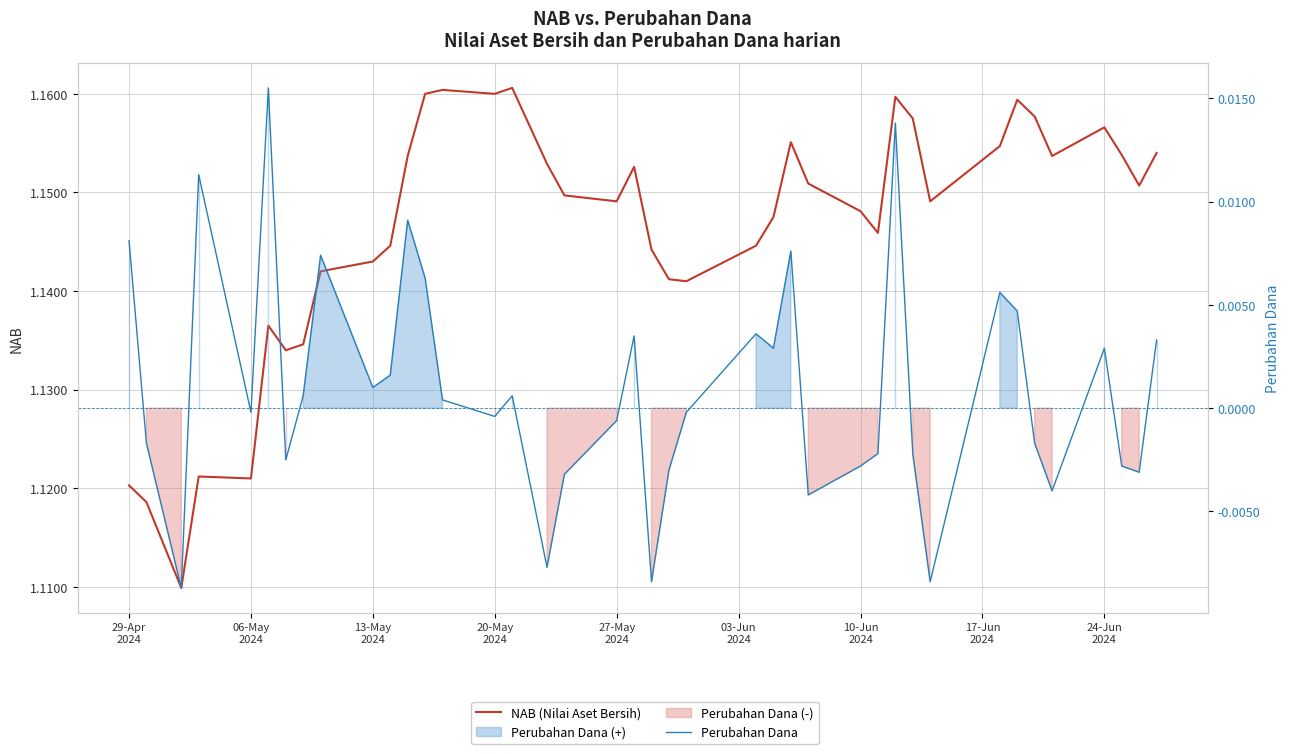

What is the total value across all series at 13-May
2024?

1.1